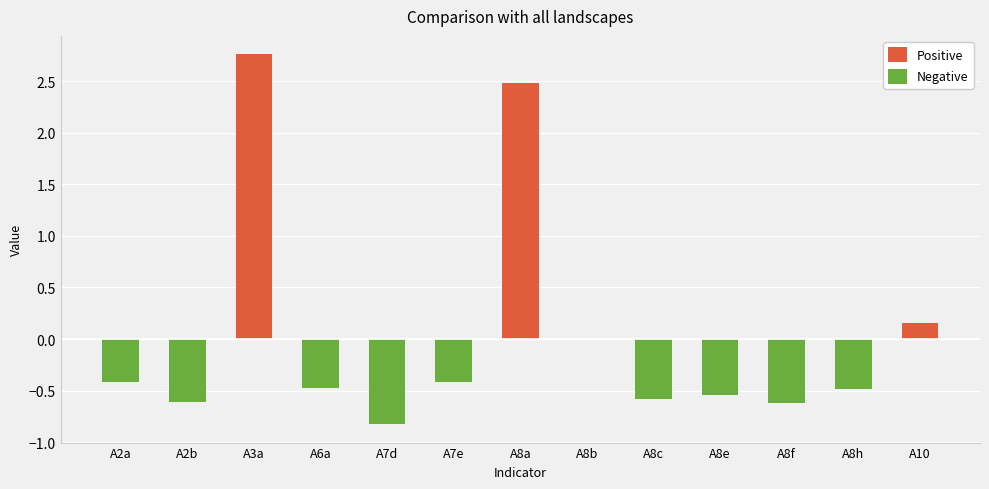

Are the bars horizontal?

No